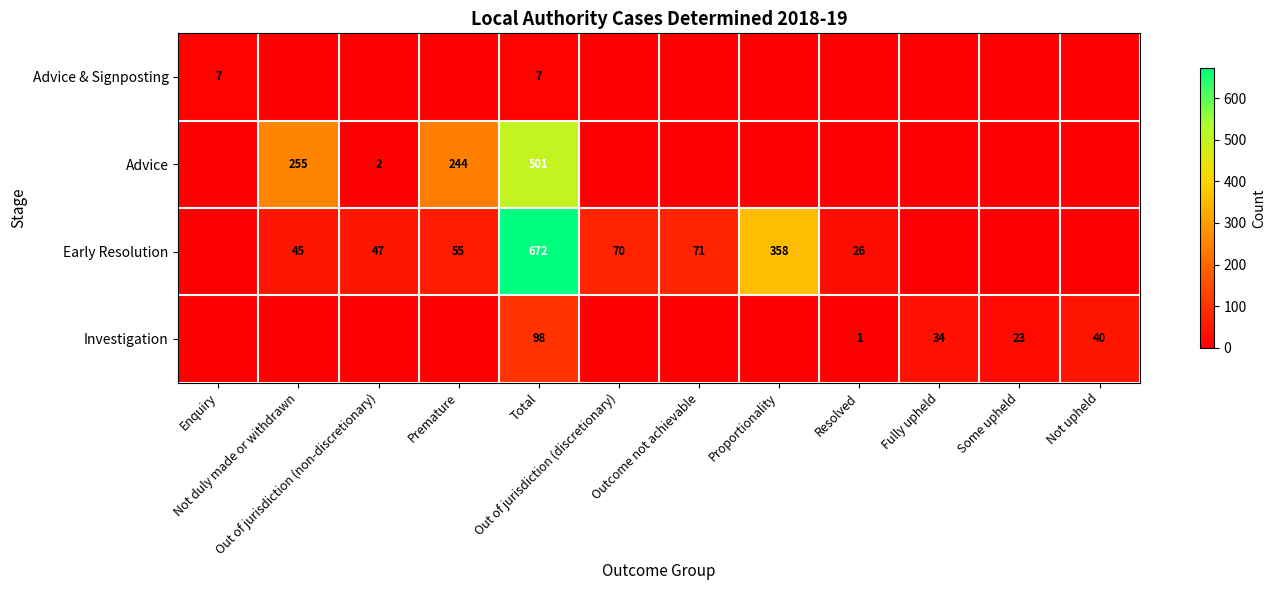

Rank the series at Premature from highest to lowest value.

Advice, Early Resolution, Advice & Signposting, Investigation